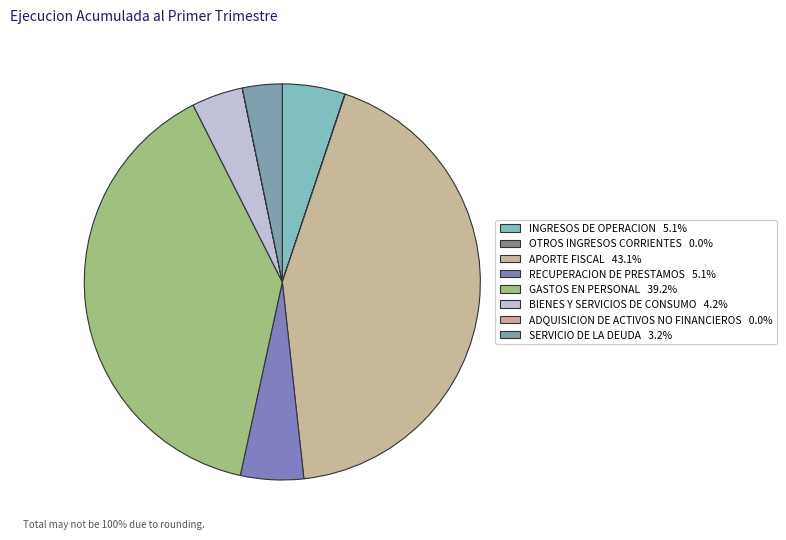

How many slices are in this pie chart?

8